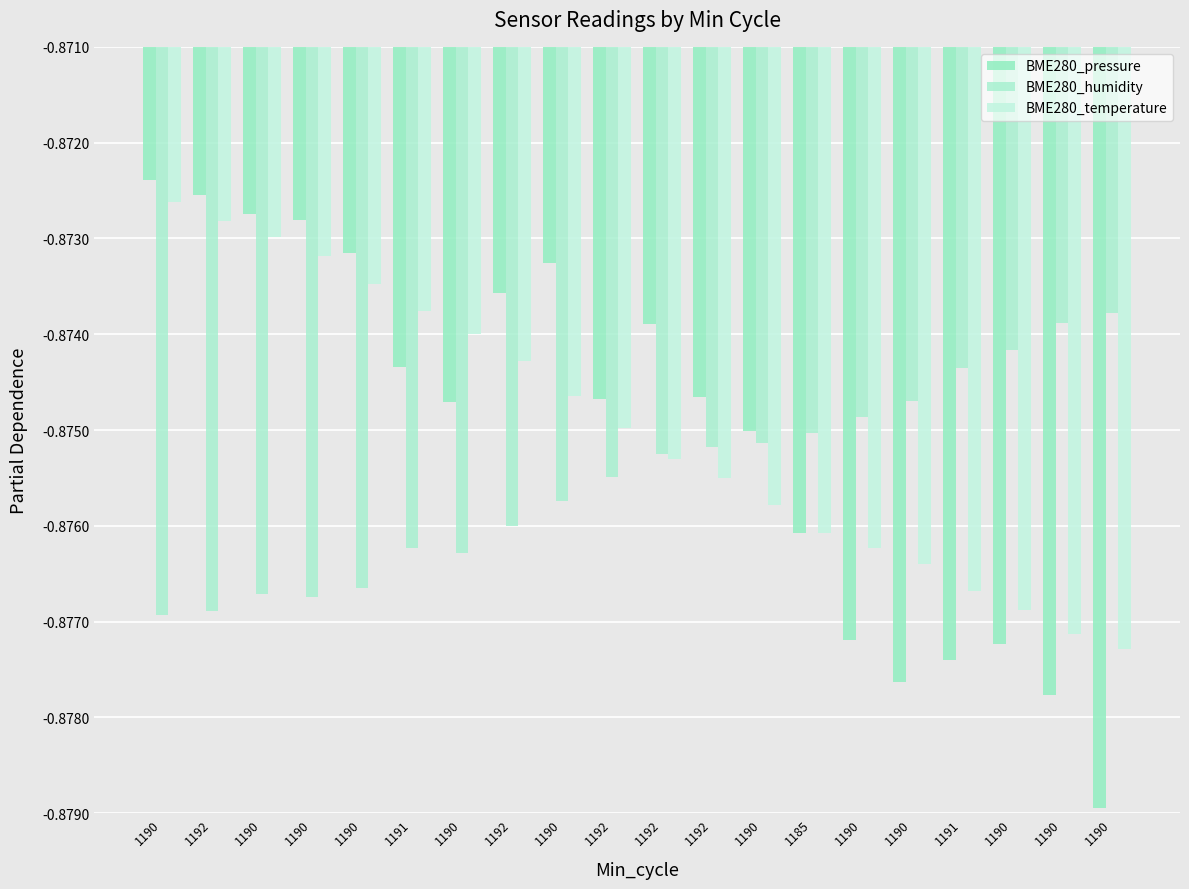

What is the value of the BME280_pressure bar at the 9th from the left?

-0.9